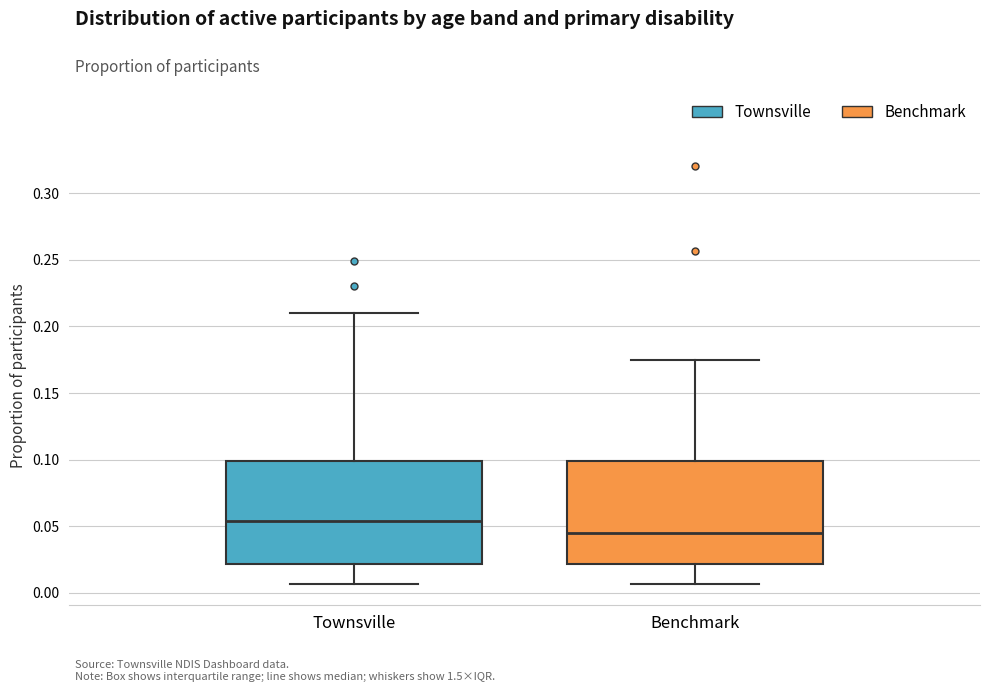

Reading left to right, read every box against the y-axis: the position of its median line, the range the box covers, and the ends of its whiskers. The values are not printed on the chart, so give them approximately, as read against the axis.

Townsville: median 0.055, box 0.020 to 0.100, whiskers 0.005 to 0.210
Benchmark: median 0.045, box 0.020 to 0.100, whiskers 0.005 to 0.175